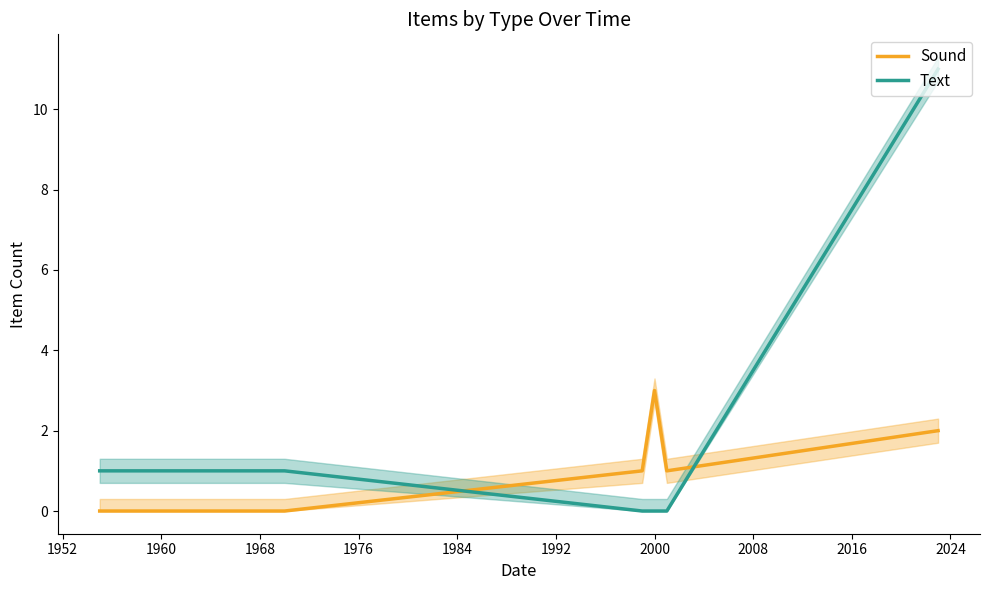

Which series has the largest range (max minus min)?

Text